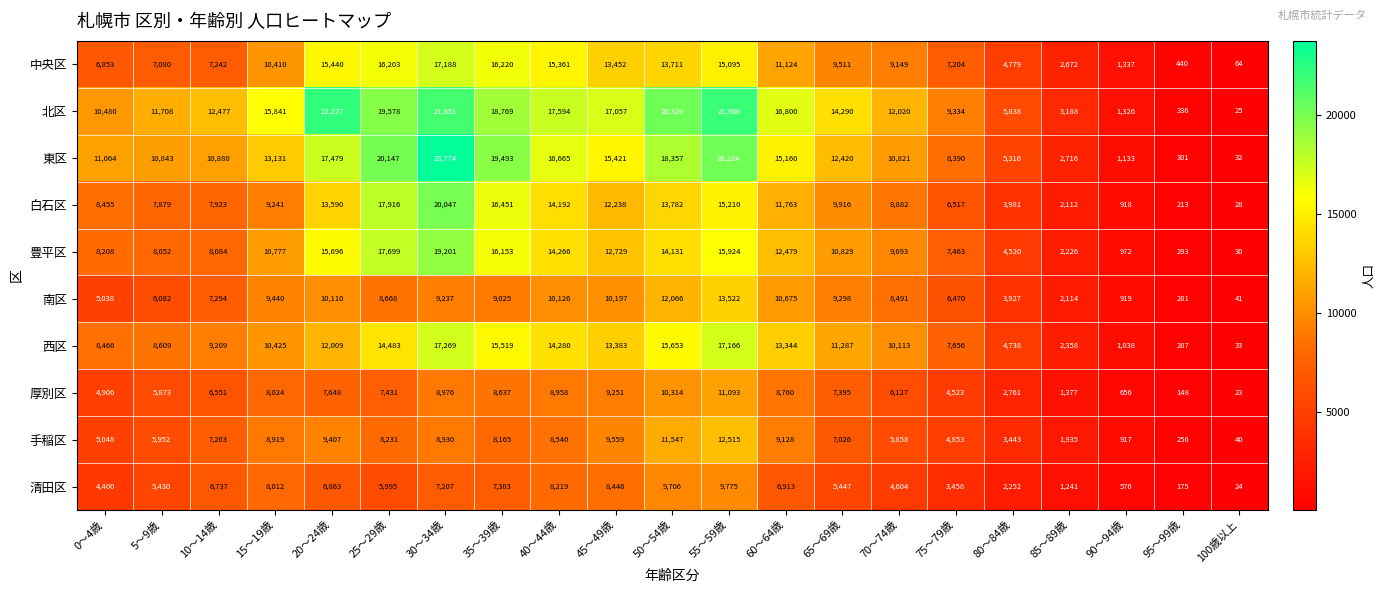

Which series has the largest total across all categories?

北区